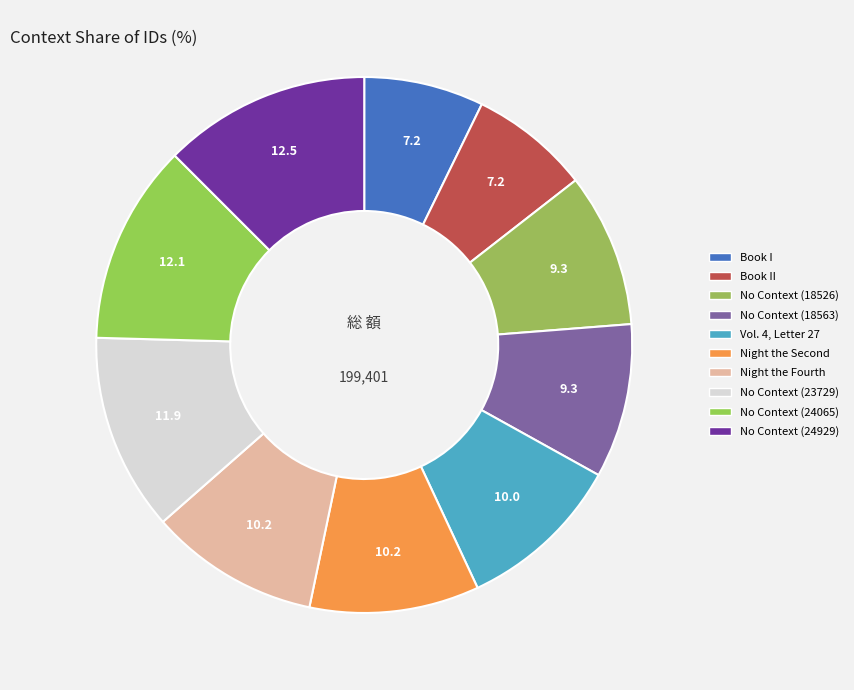

How many slices are in this pie chart?

10